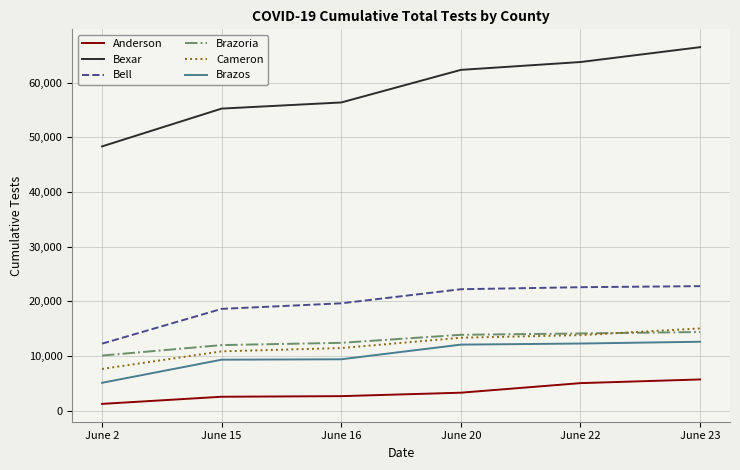

What are all the series names shown in the legend?

Anderson, Bexar, Bell, Brazoria, Cameron, Brazos